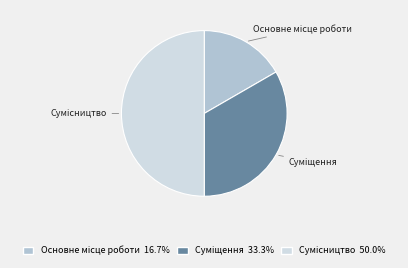

Which slice is the largest?

Сумісництво